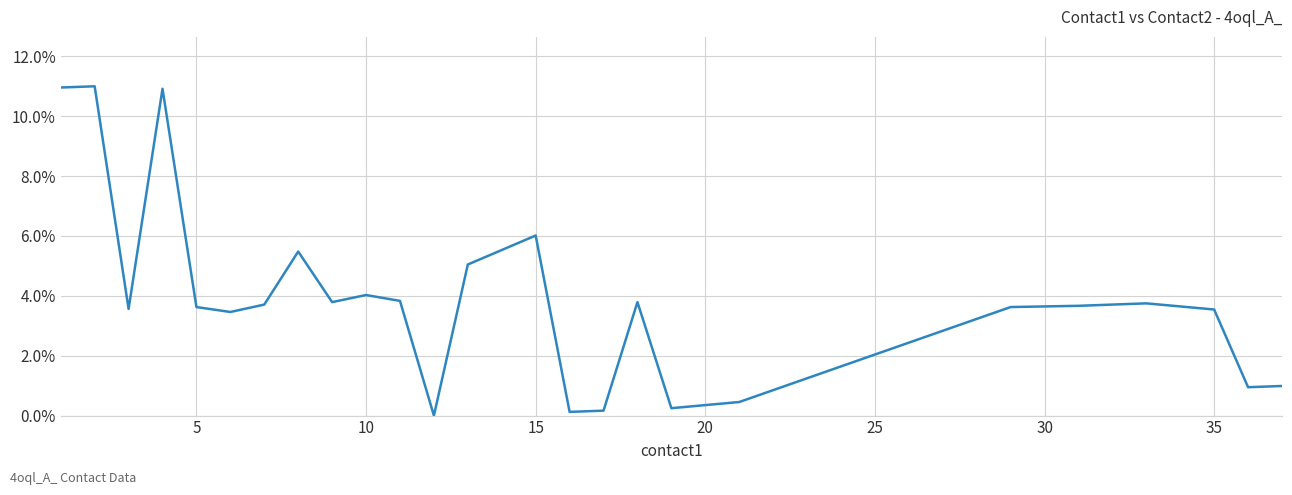

Does the chart have visible grid lines?

Yes